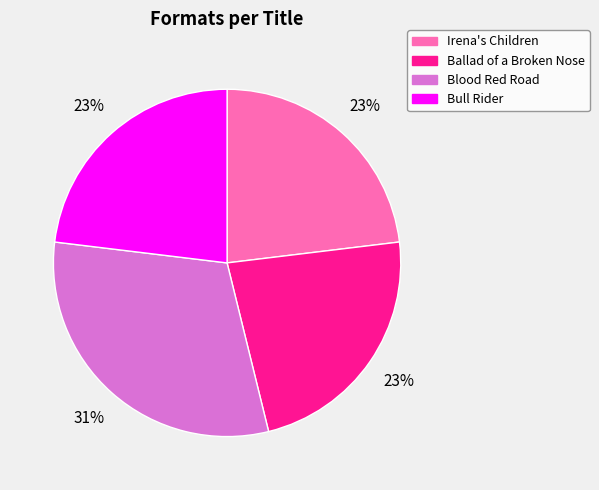

How many segments does this pie chart have?

4